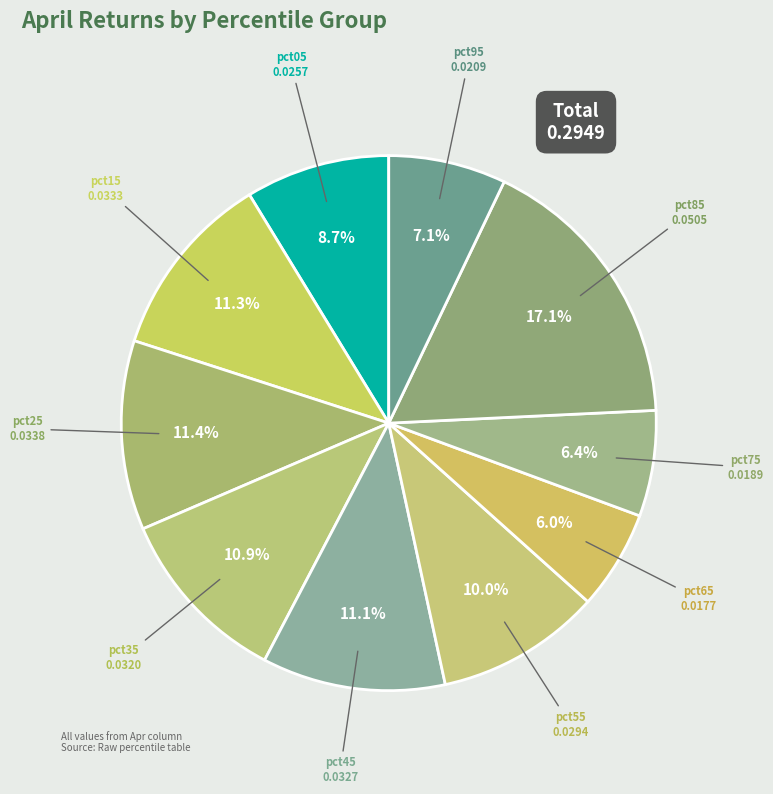

Count the number of slices in the pie.

10